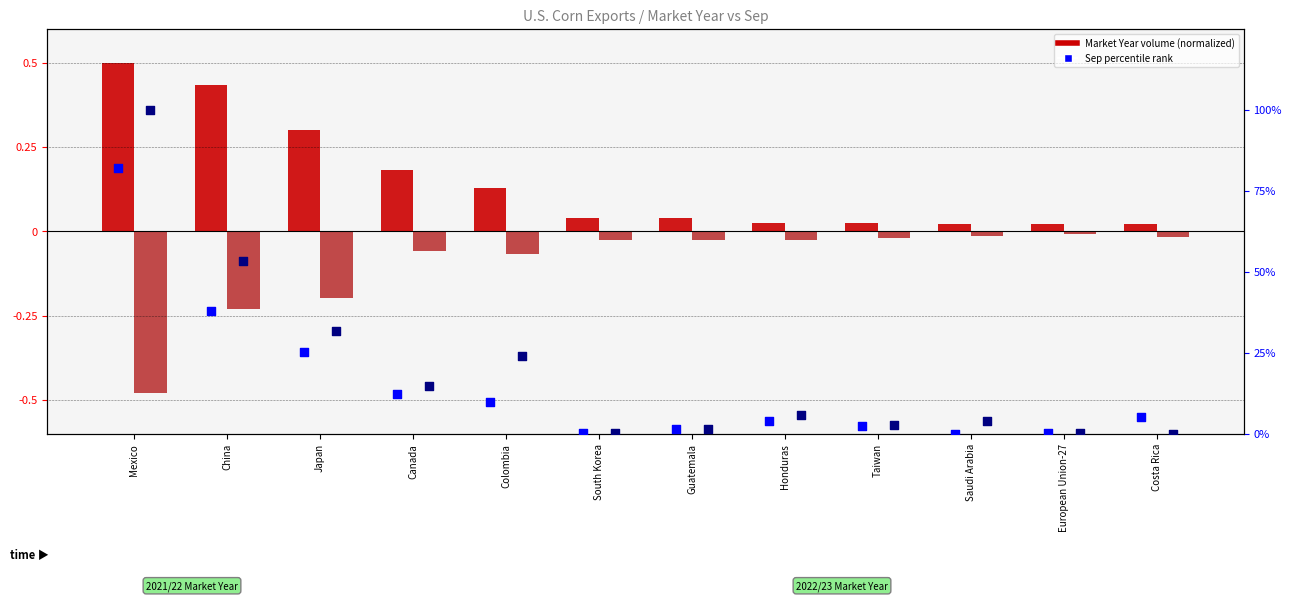

At how many categories does at least one series exceed 63?

1